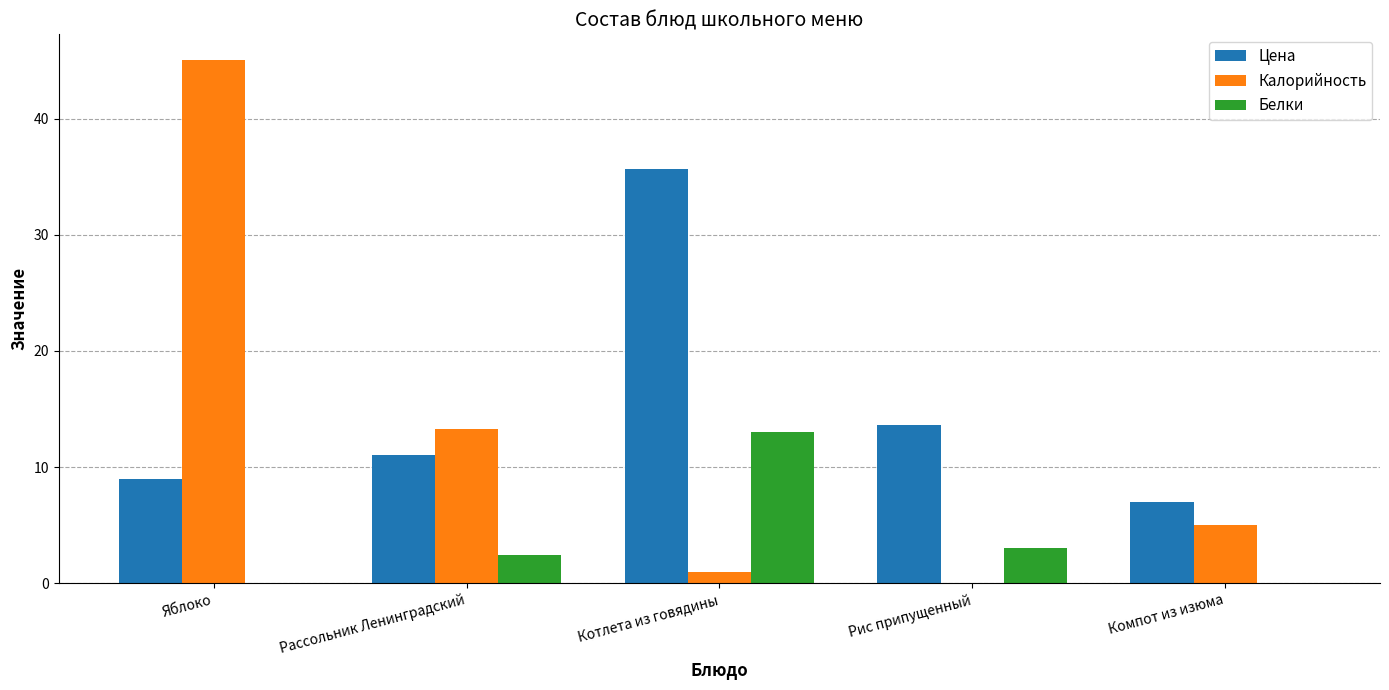

Which series has the largest total across all categories?

Цена